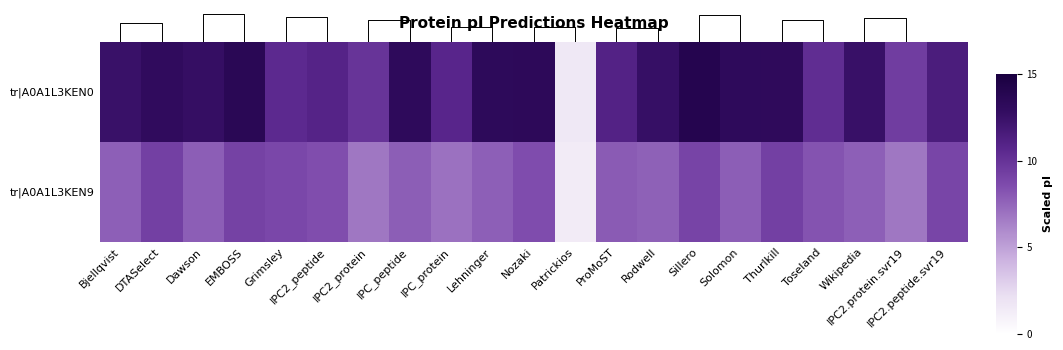

Which has a higher value, Toseland or Thurlkill?

Thurlkill